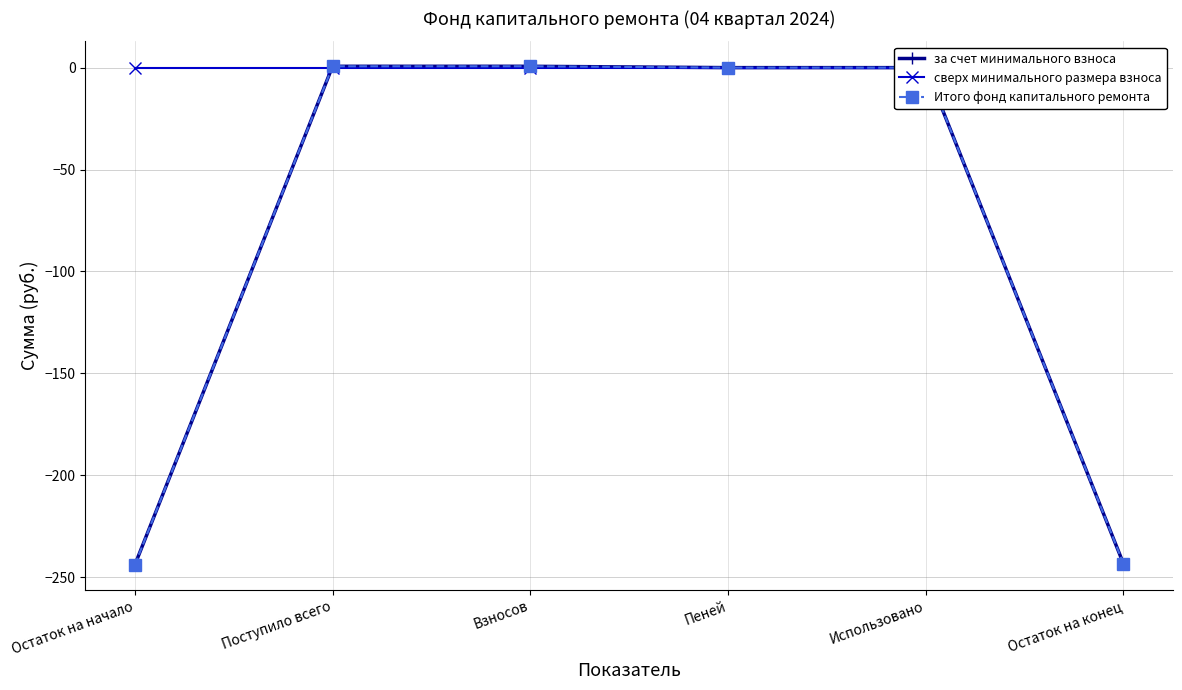

What is the label of the 1st point from the left?

Остаток на начало